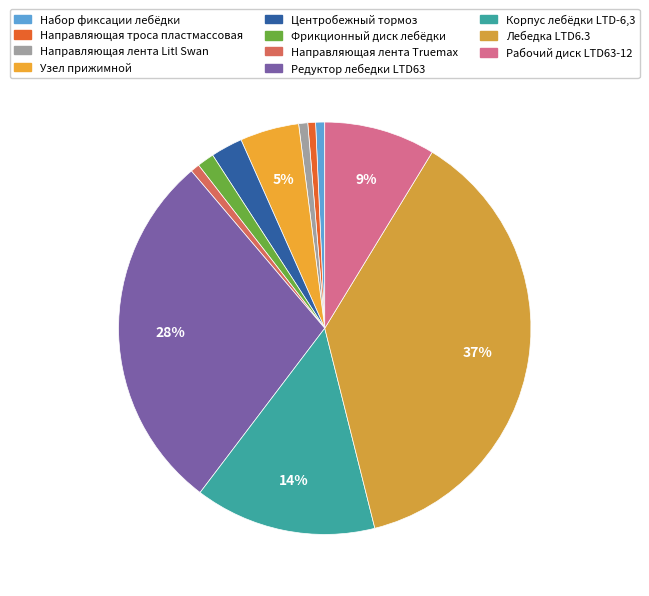

How many segments does this pie chart have?

11